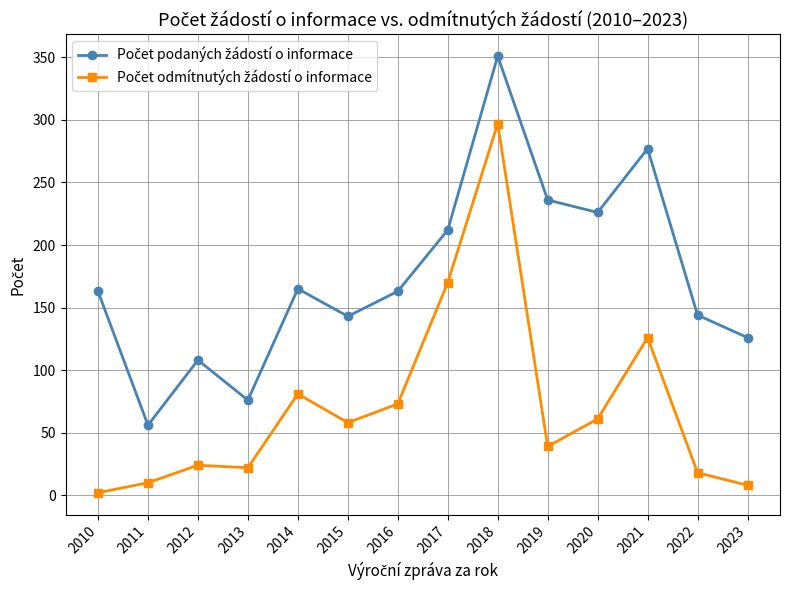

What is the total value across all series at 2021?

403